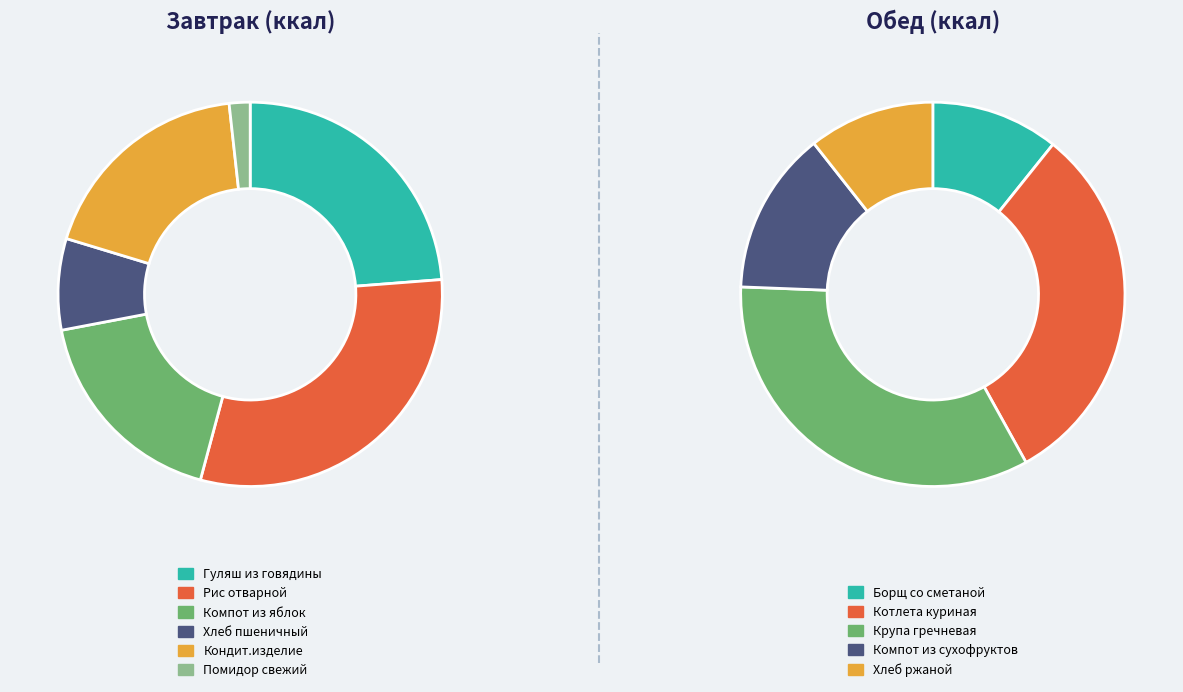

Does Котлета куриная account for over 50% of the chart?

No